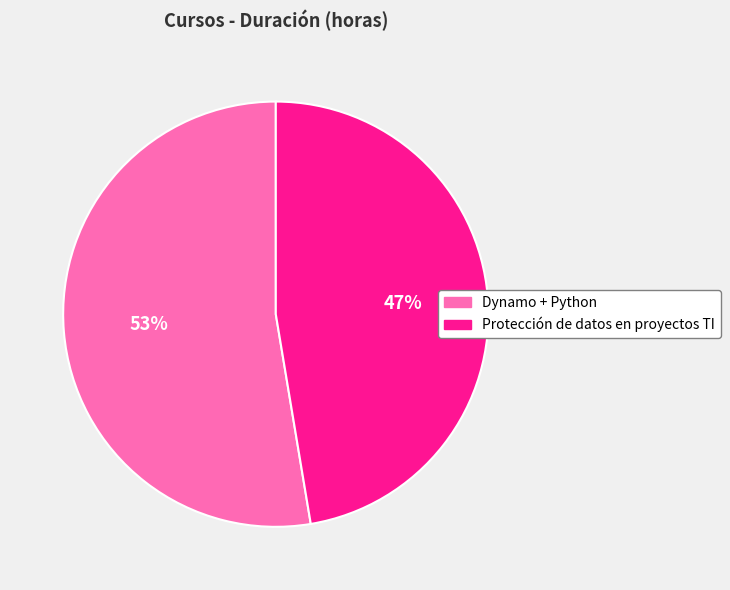

Combined, do Dynamo + Python and Protección de datos en proyectos TI account for over 50%?

Yes